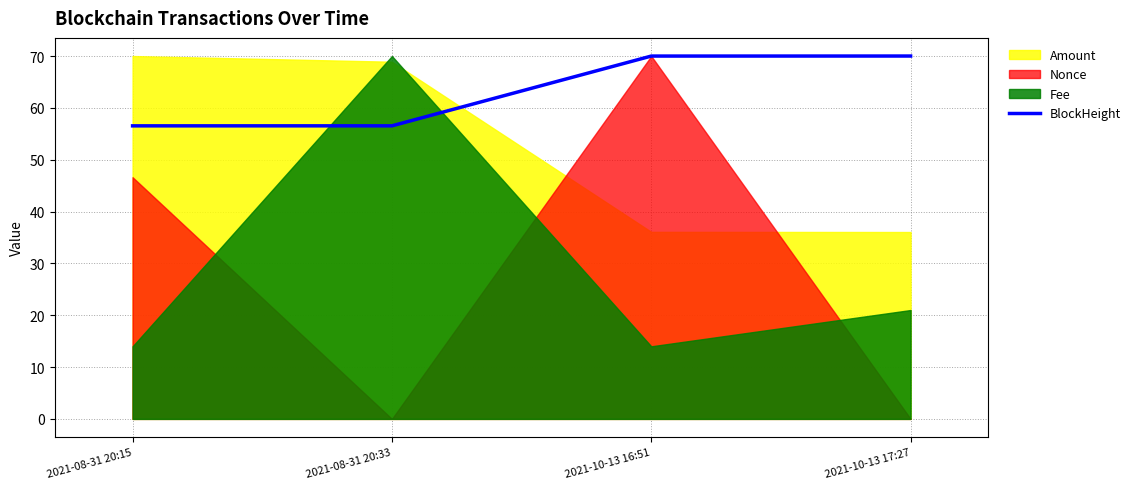

What is the maximum value for BlockHeight?

70.0